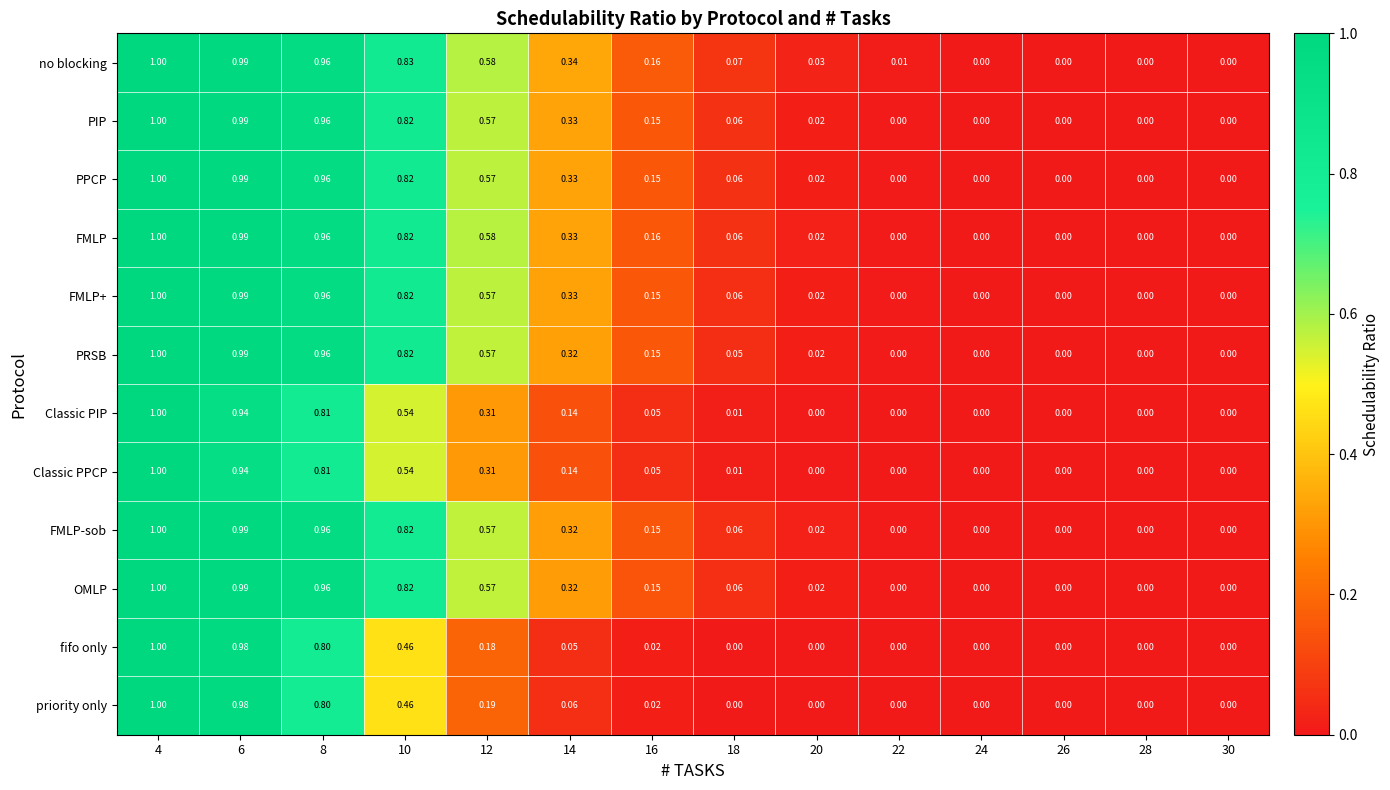

How many values in the PPCP series exceed 0?

9